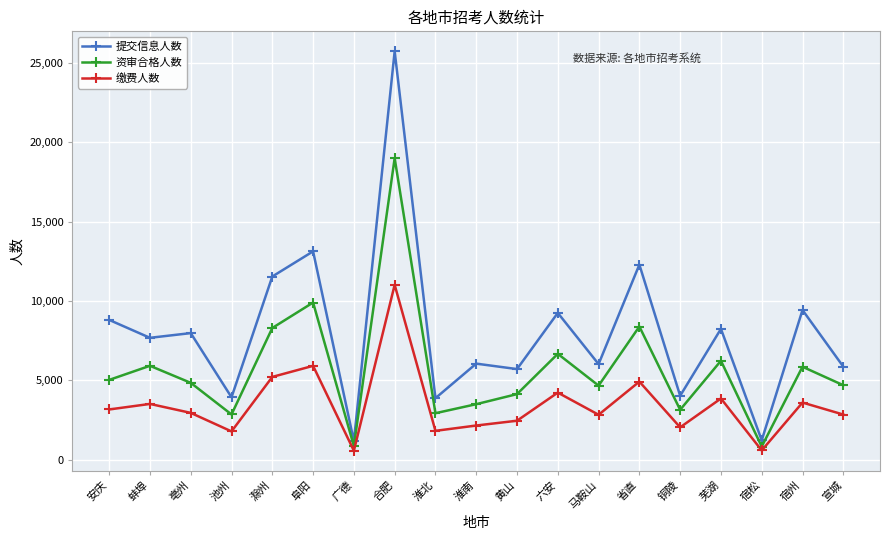

What value does the 缴费人数 series have at 马鞍山, to the nearest 50?

2800